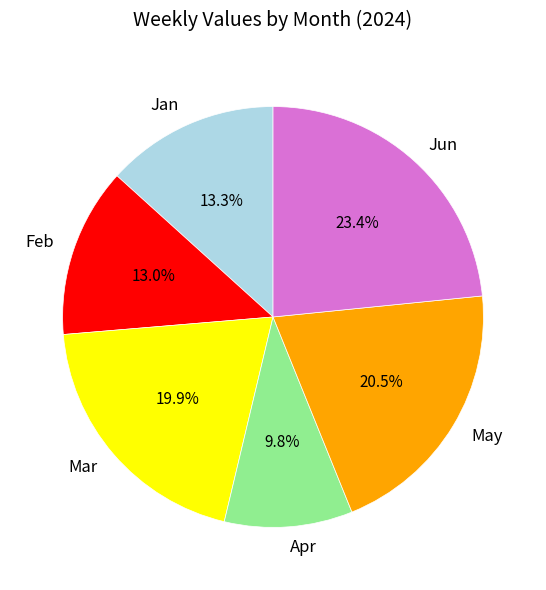

How much of the chart is everything except Feb?

87.0%